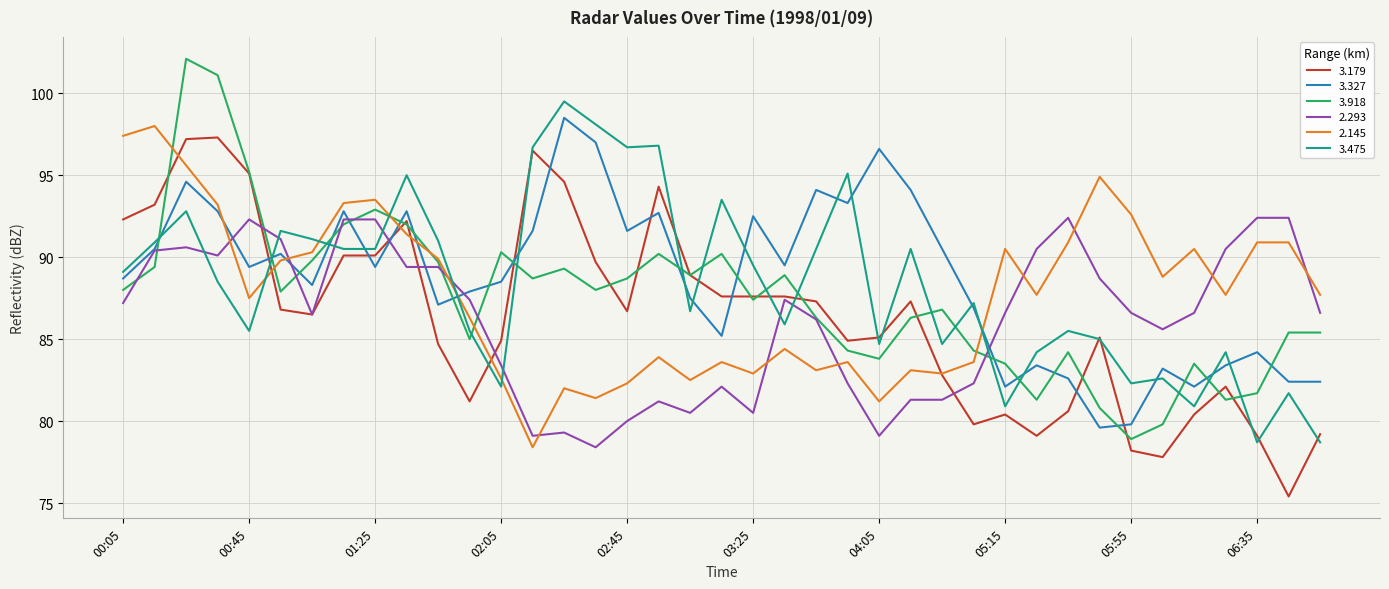

Which series ends up on top after the final intersection of 3.327 and 3.179?

3.327